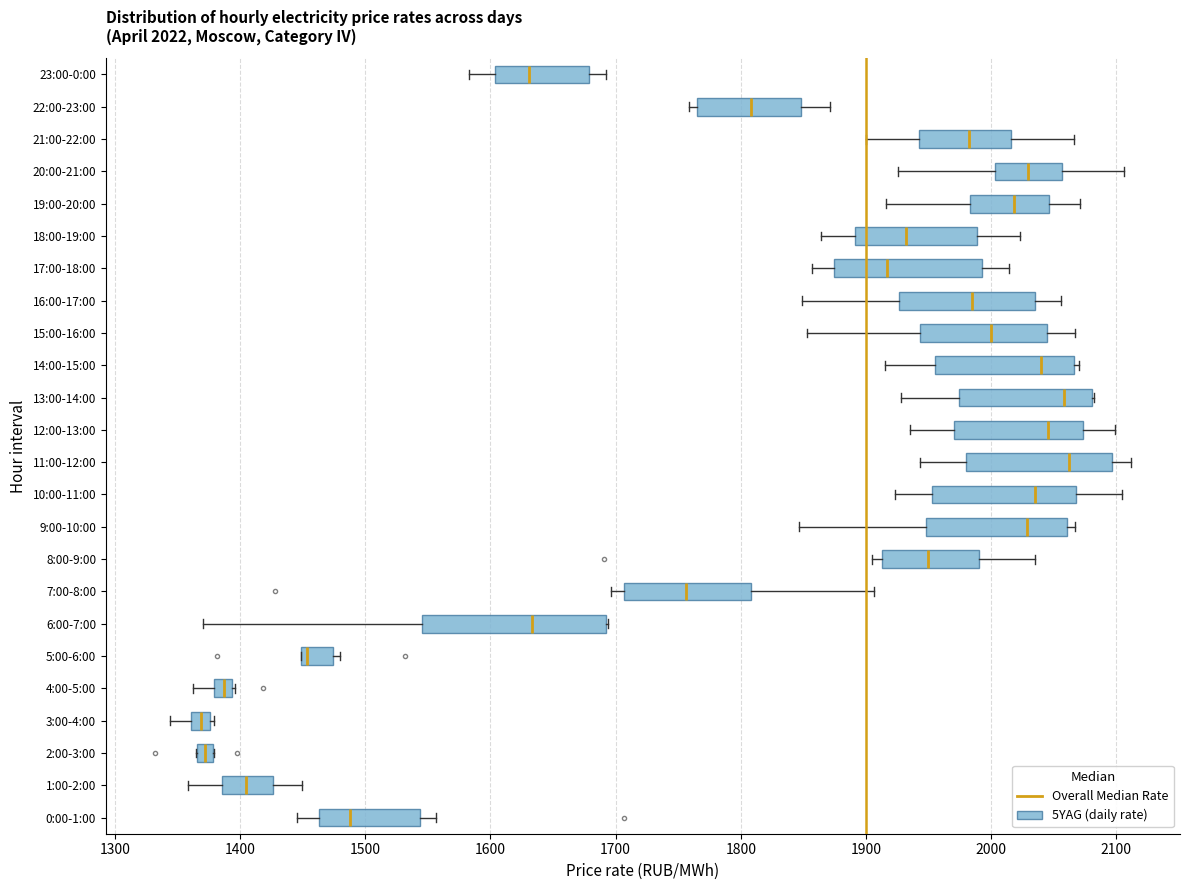

Comparing the boxes themselves (not the whiskers), which one is the widest?

6:00-7:00